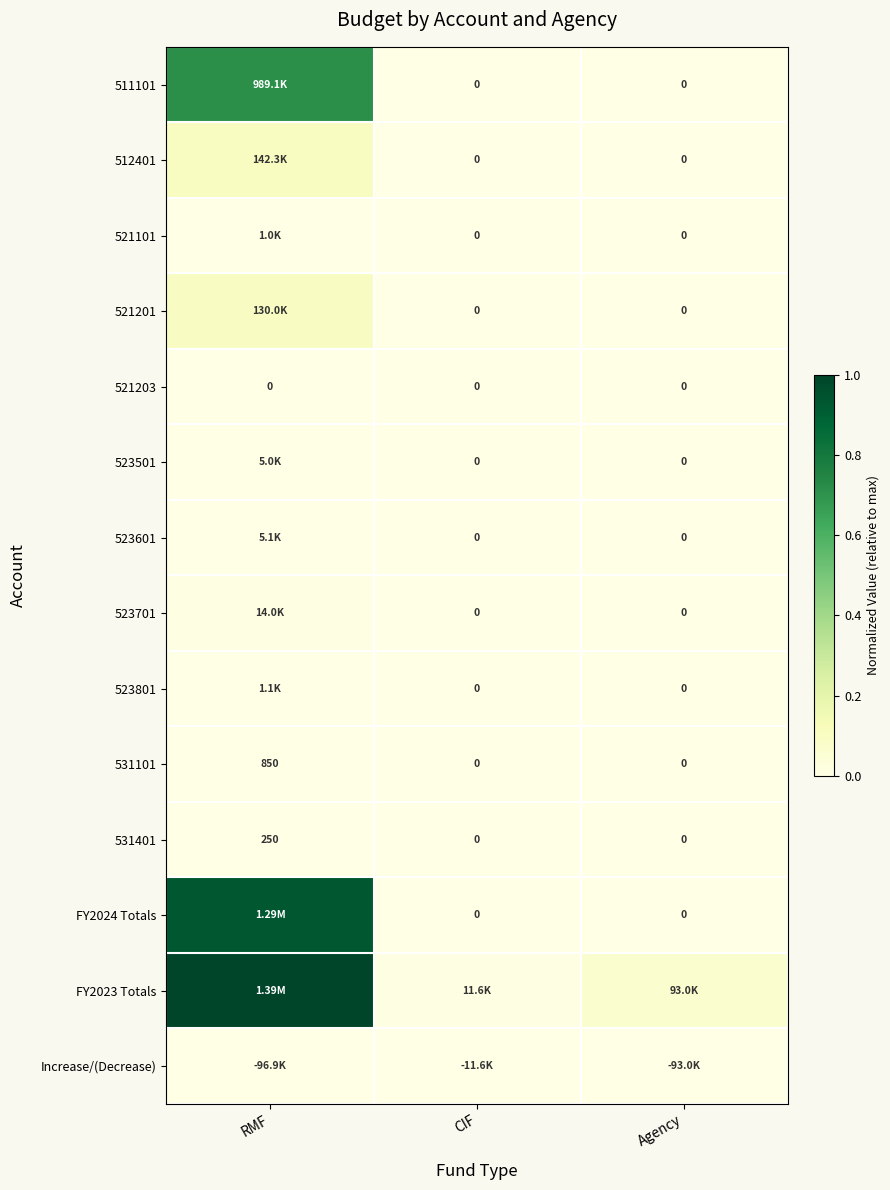

Which series changed the most between RMF and Agency?

FY2023 Totals